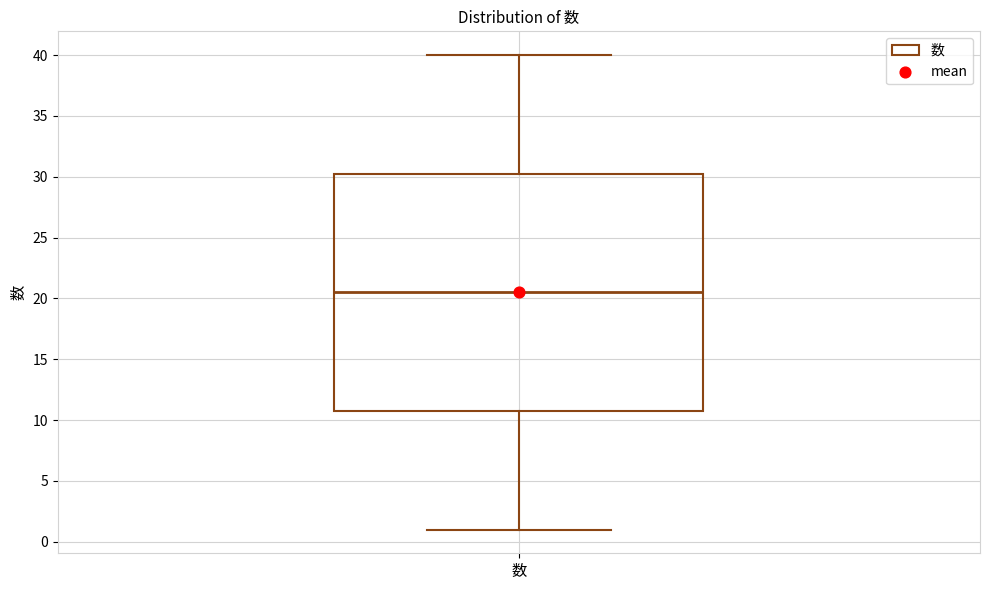

Read this box plot against the y-axis: the position of the median line, the range covered by the box, and the ends of both whiskers. The values are not printed on the chart, so give them approximately, as read against the axis.

median 20.5, box 11.0 to 30.5, whiskers 1.0 to 40.0